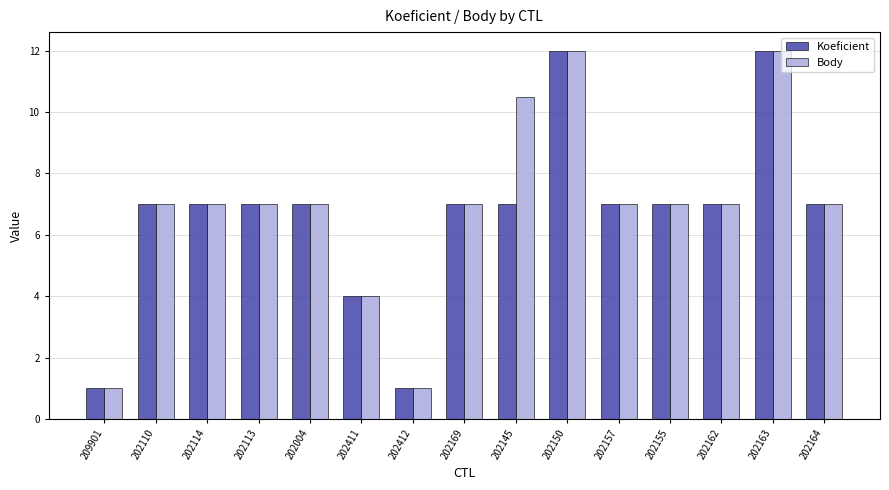

At how many categories does at least one series exceed 2?

13